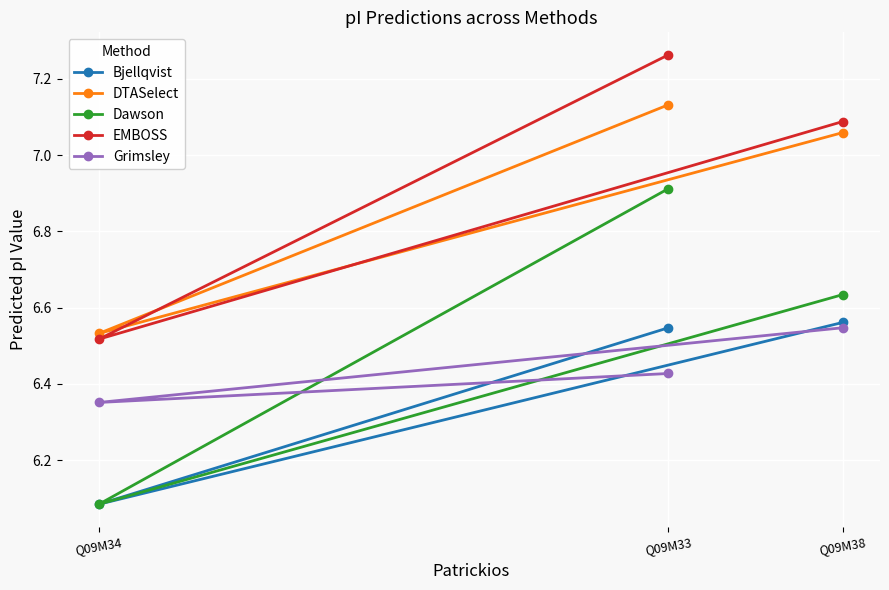

Which series changed the most between Q09M34 and Q09M38?

EMBOSS